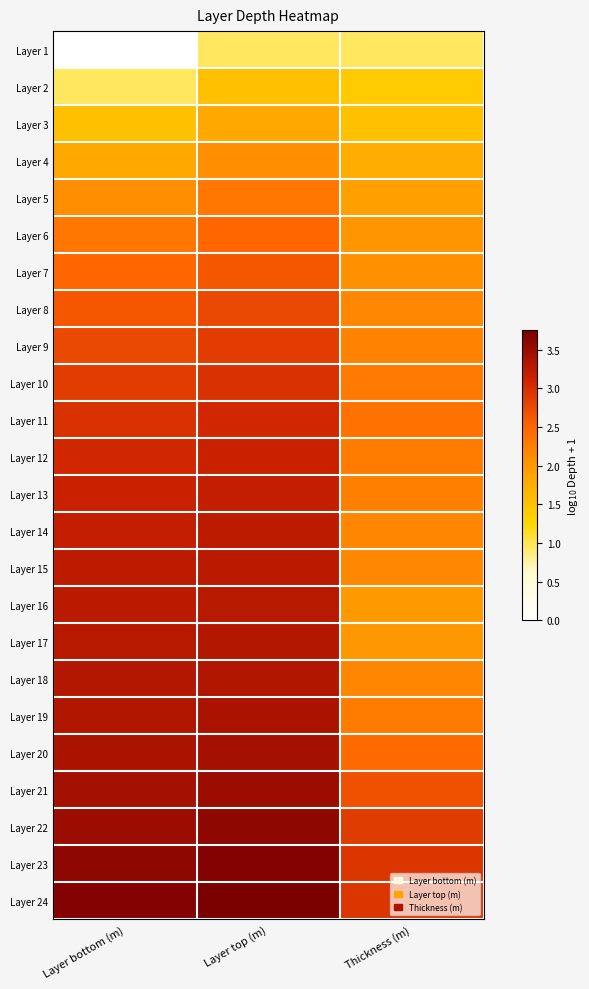

At how many categories does at least one series exceed 3?

2